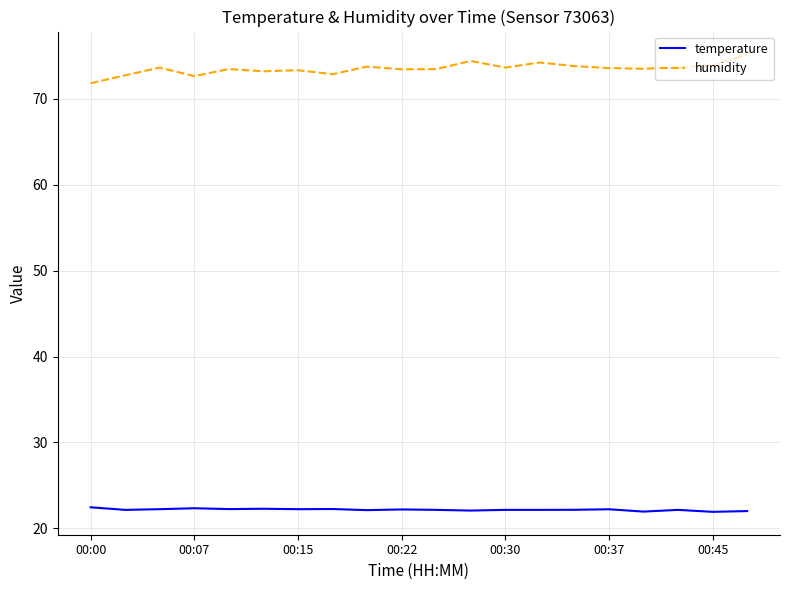

Which series has the largest range (max minus min)?

humidity